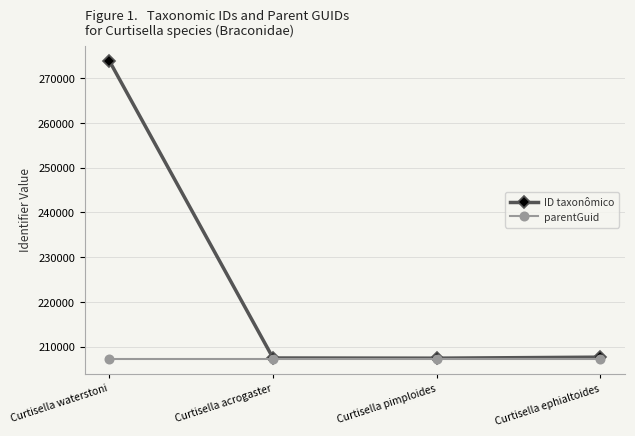

Which series has the largest total across all categories?

ID taxonômico